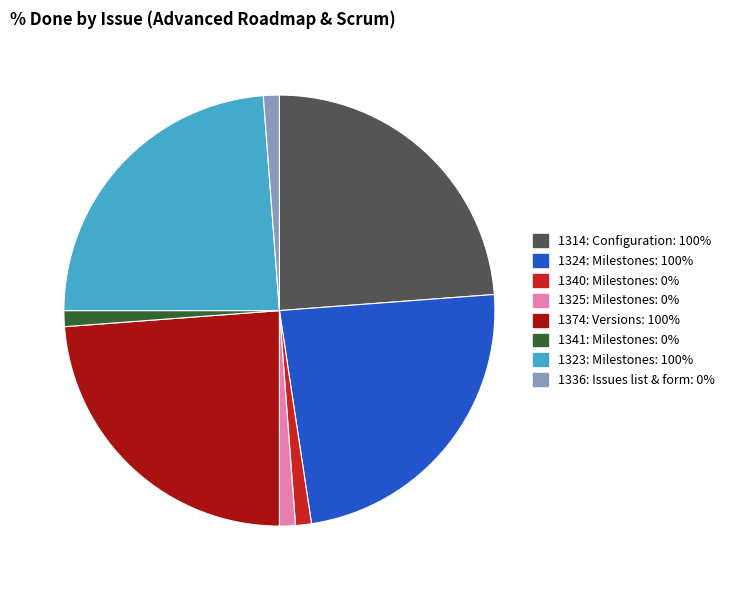

Between 1324: Milestones and 1325: Milestones, which is larger?

1324: Milestones